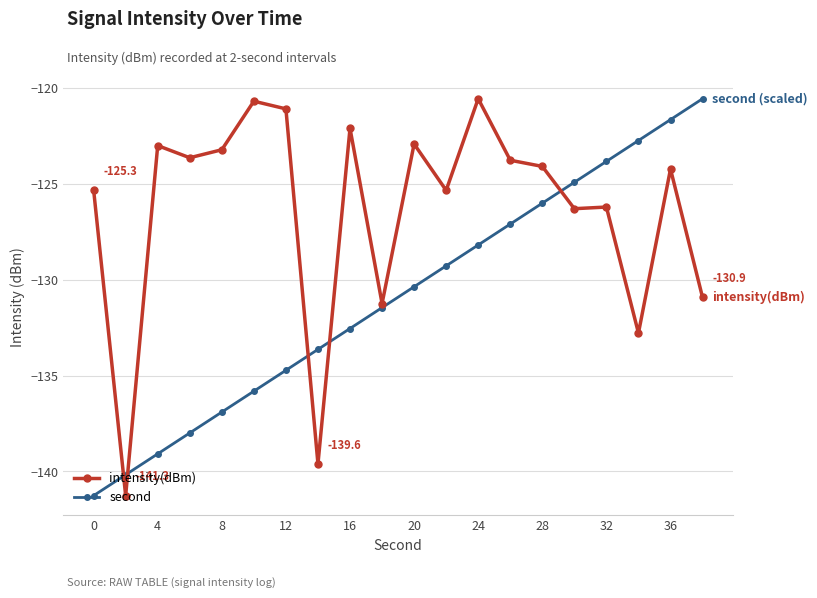

How many series are shown in this chart?

2